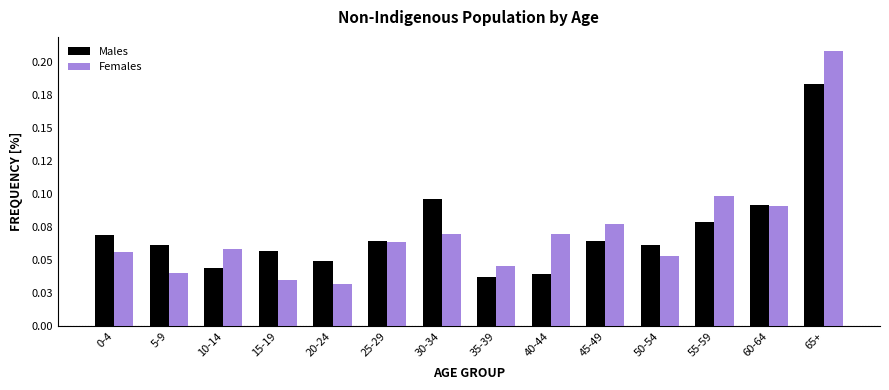

Does the chart contain stacked bars?

No